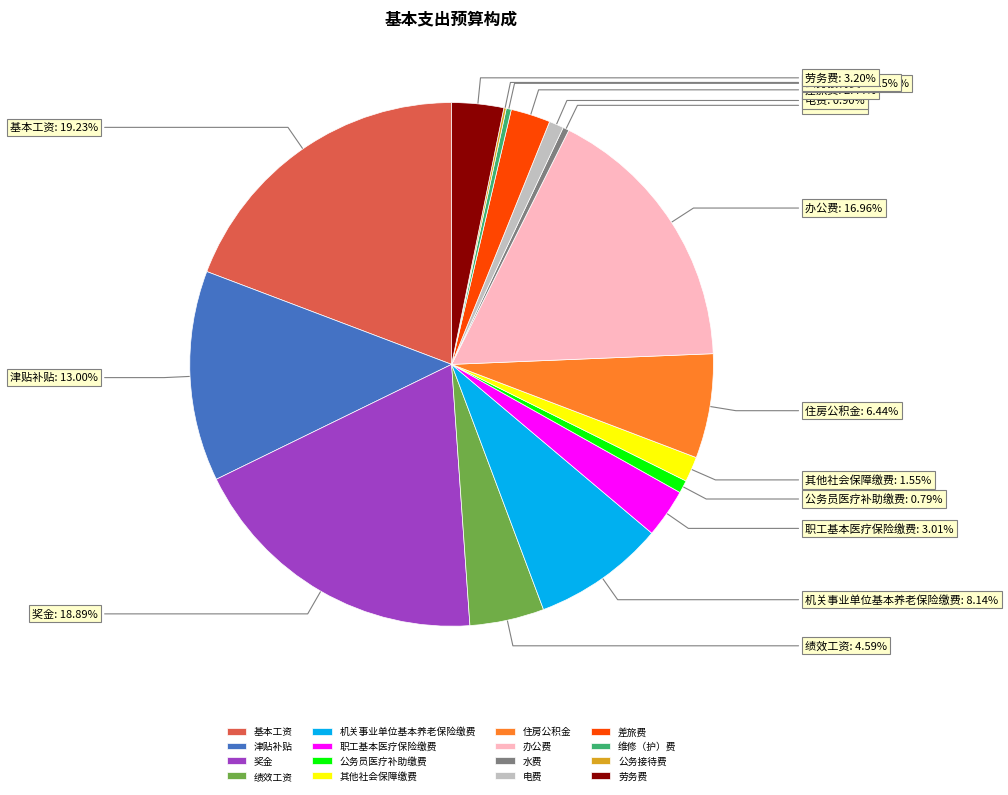

Combined, what portion of the pie is 电费 and 其他社会保障缴费?

2.5%